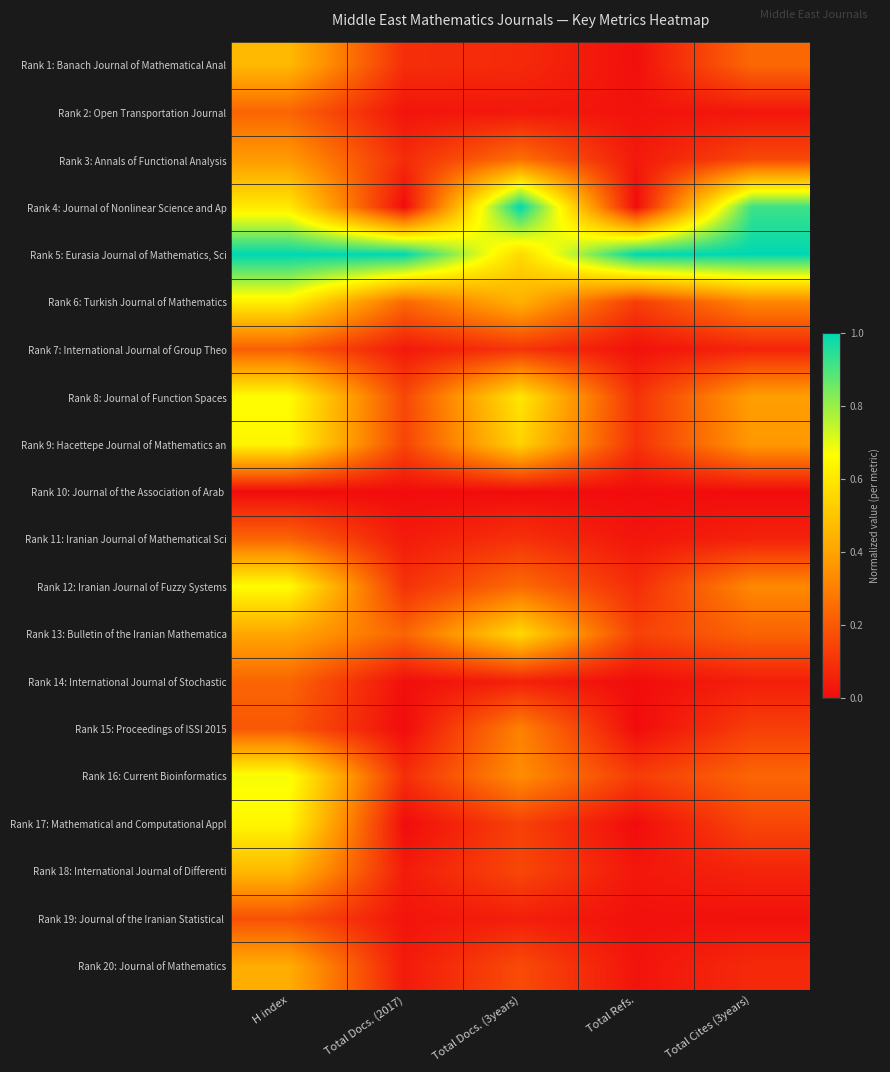

How many distinct data groups are displayed?

20